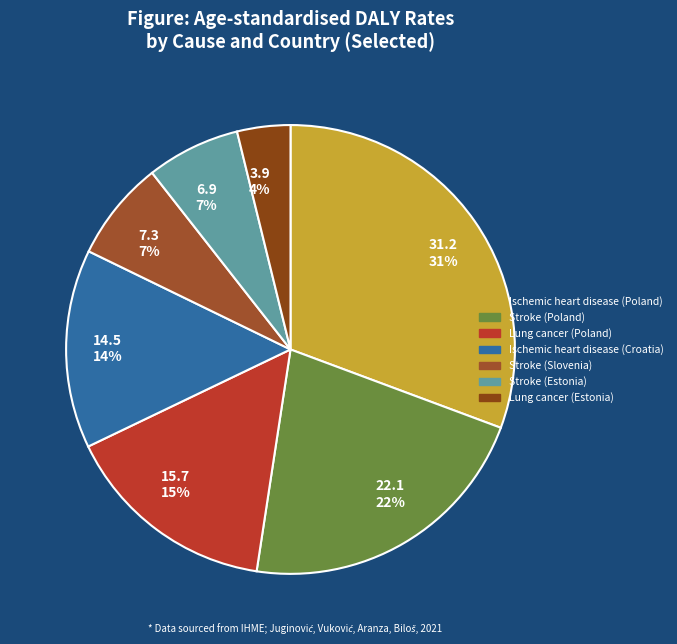

To the nearest percent, what is the average slice percentage?

14%